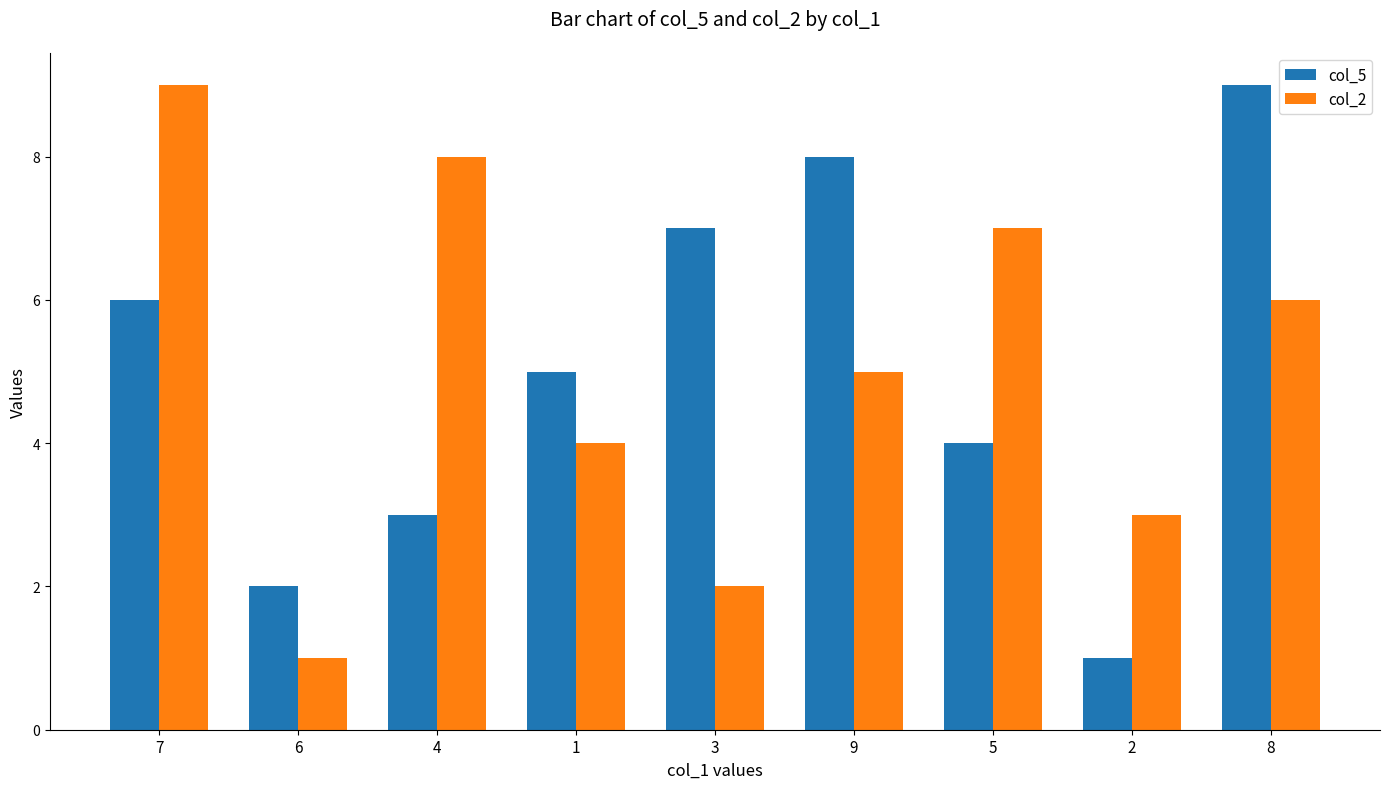

What is the difference between the col_2 values at 7 and 2?

6